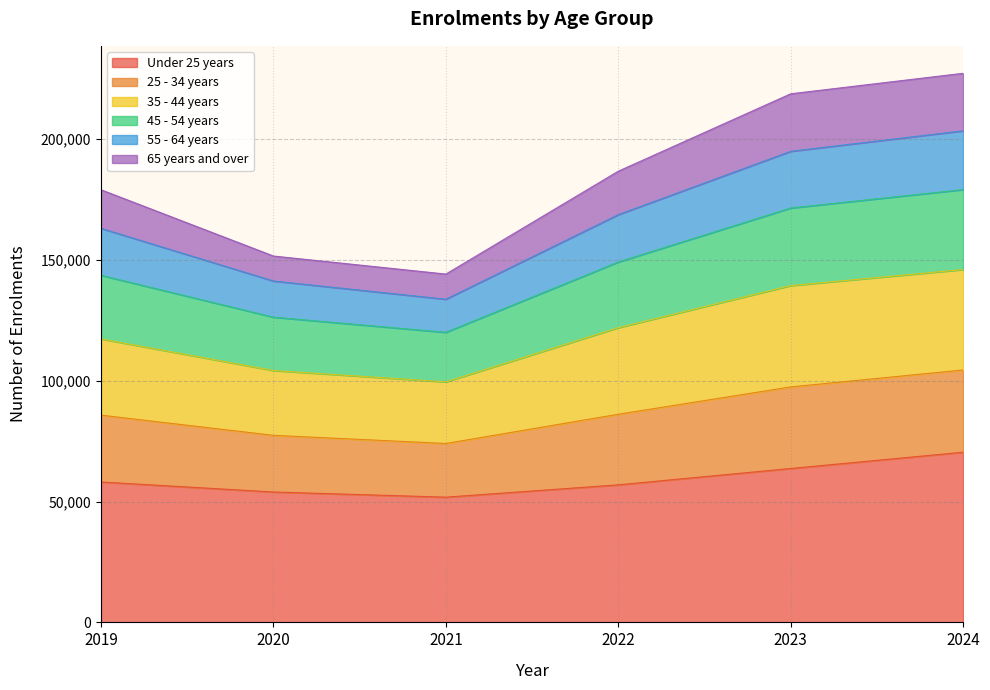

Does the chart have visible grid lines?

Yes